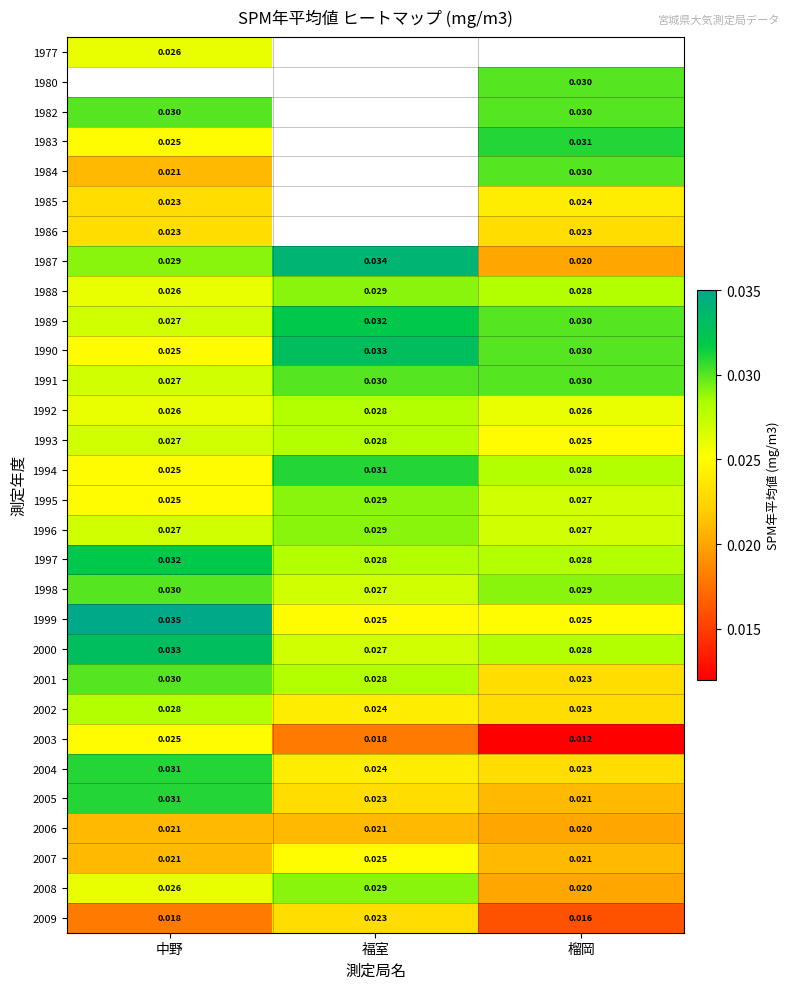

List the labels in order of 1993 value, largest first.

福室, 中野, 榴岡